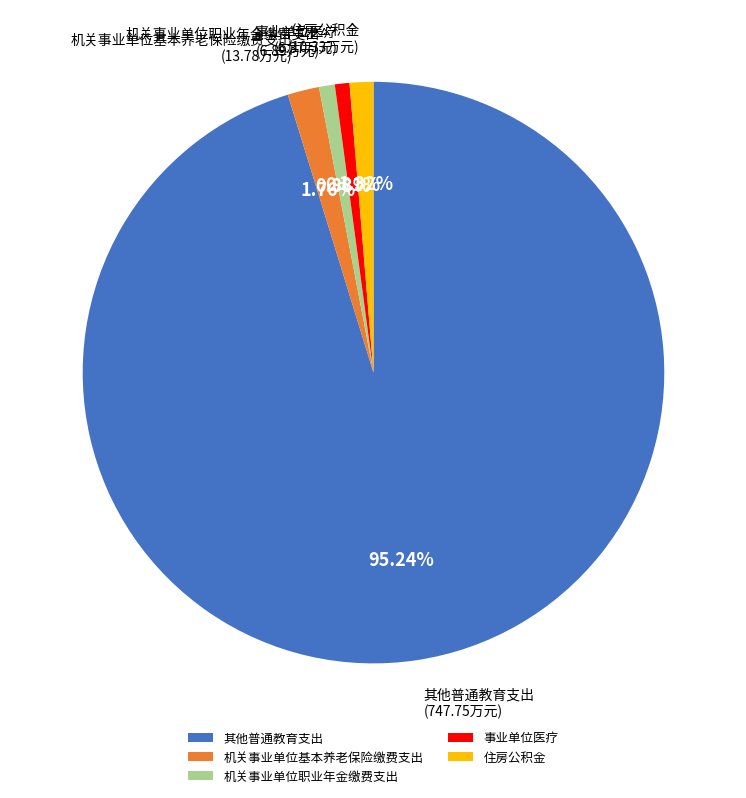

Is it true that 其他普通教育支出 is 95% of the pie?

True